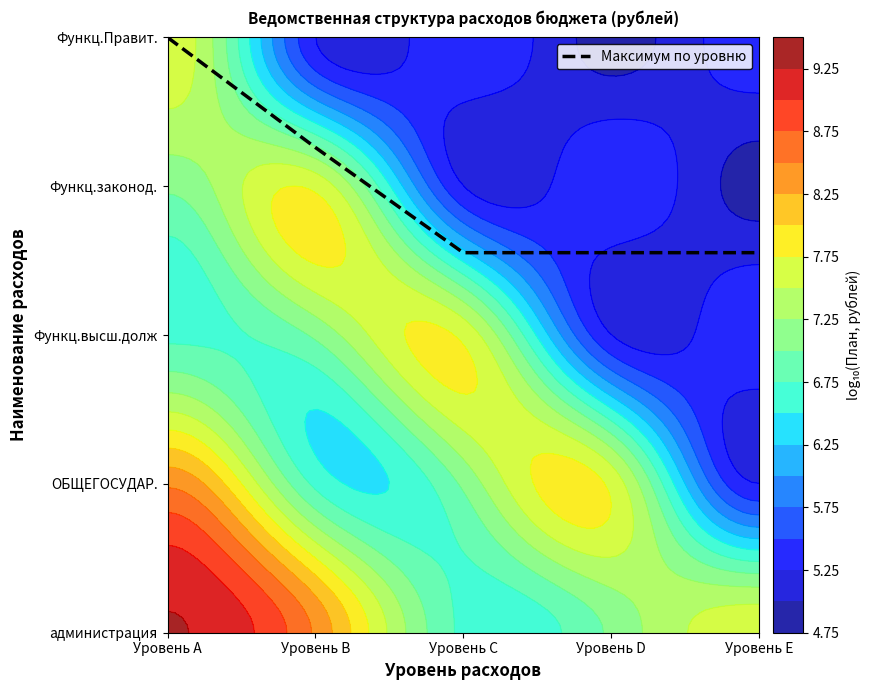

What value does the data have at Уровень B?

3.3